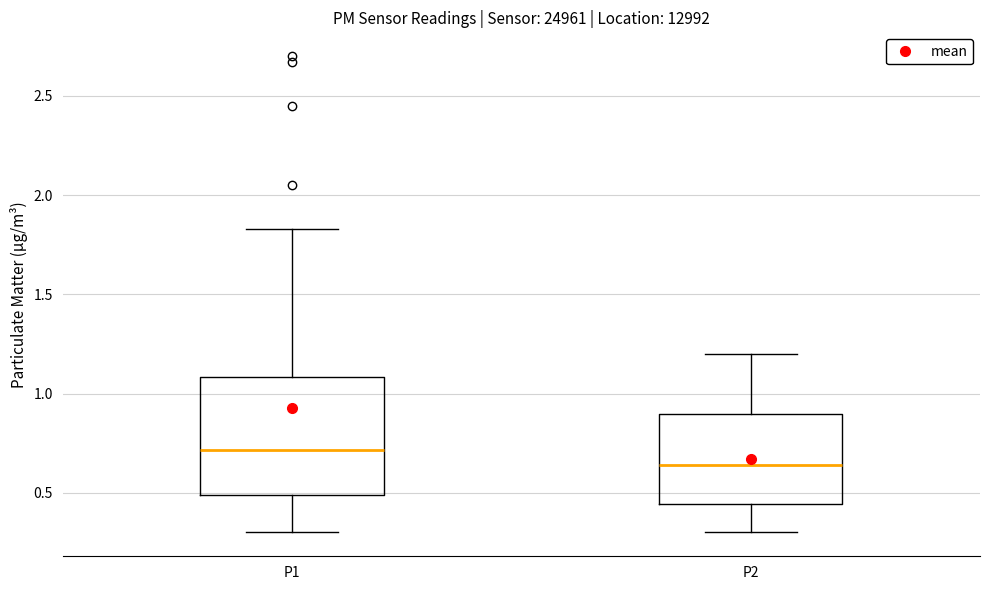

Comparing the boxes themselves (not the whiskers), which one is the tallest?

P1